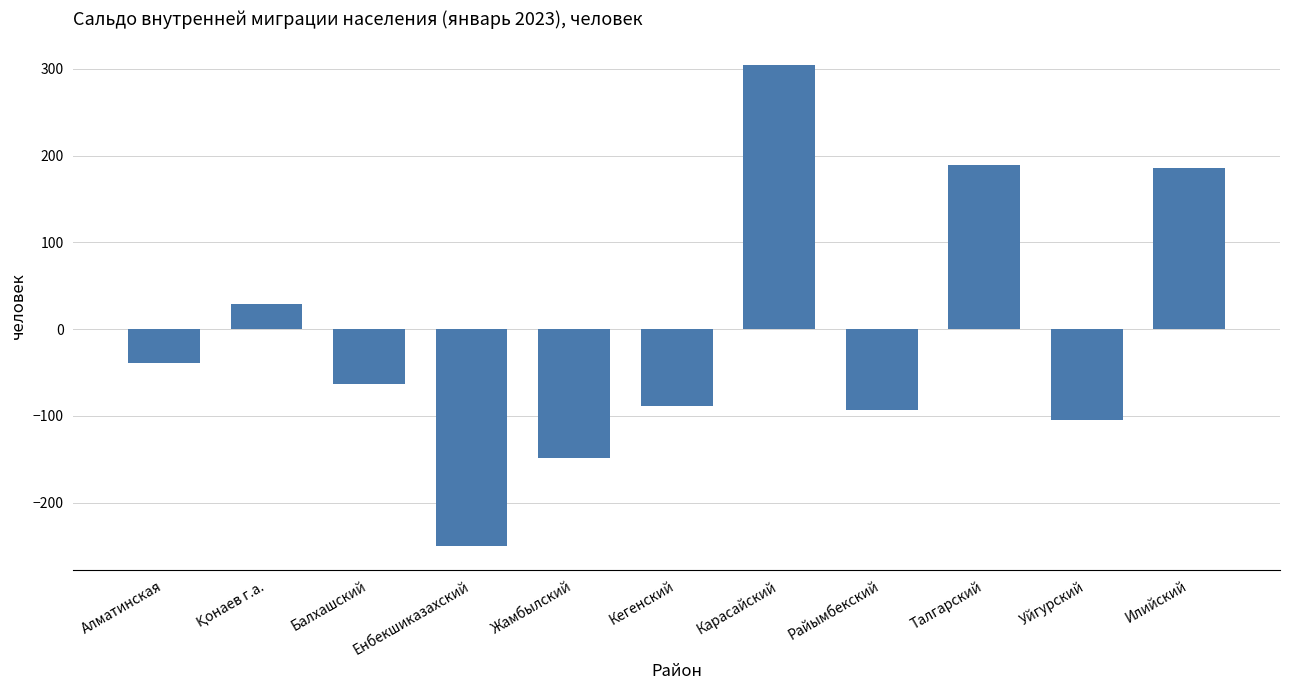

What is the sum of the values at Кегенский and Илийский?

98